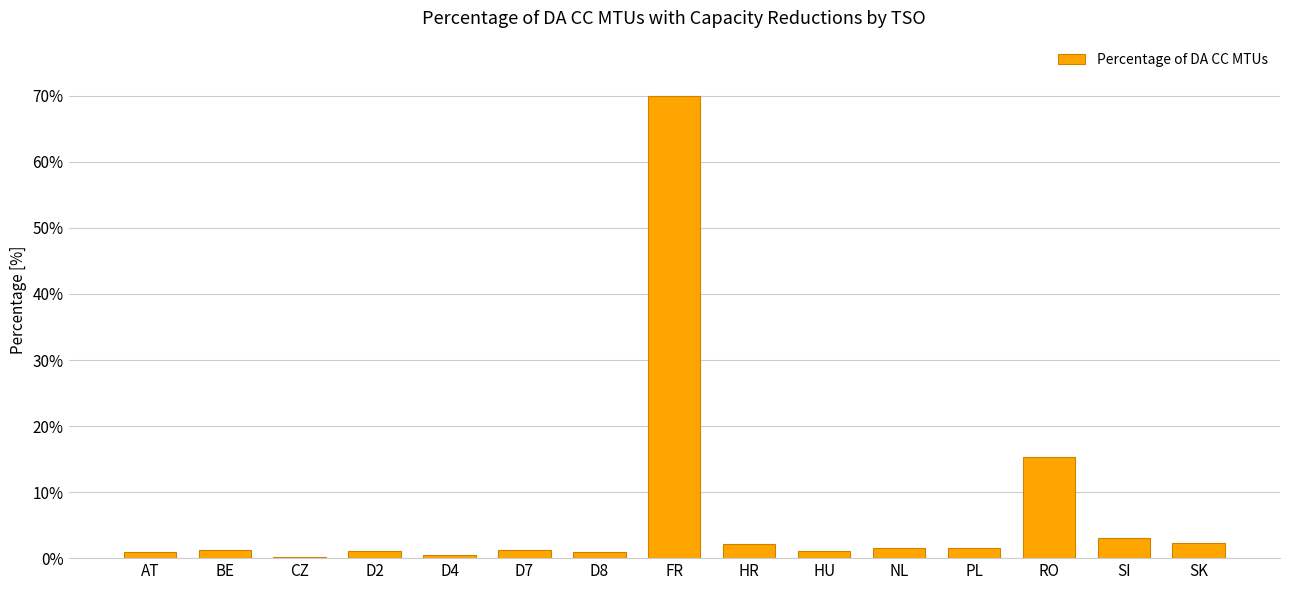

At which label is the value closest to 35?

RO